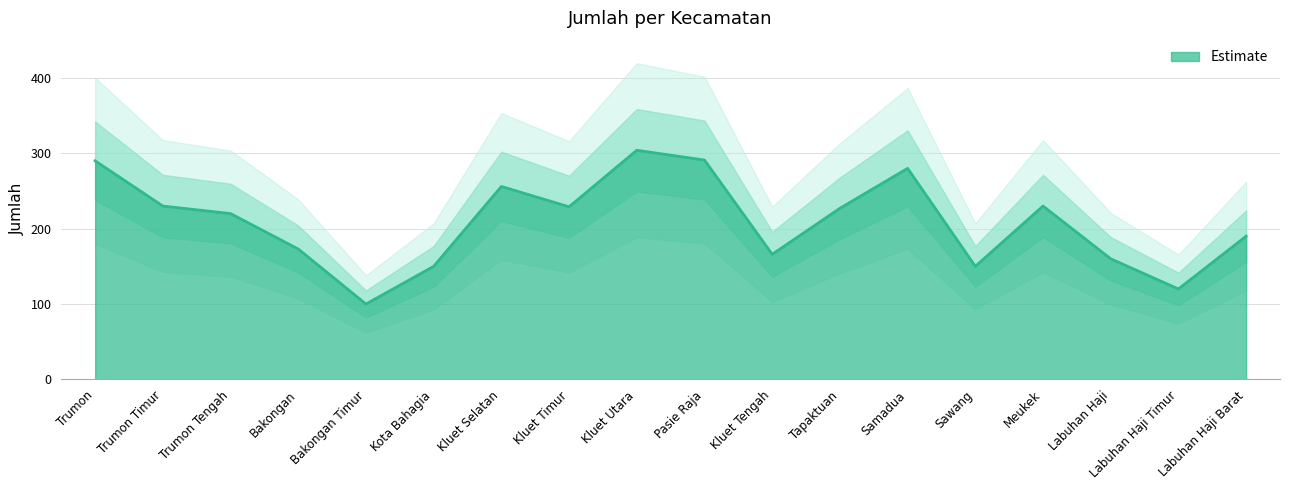

What is the sum of all values?

3766